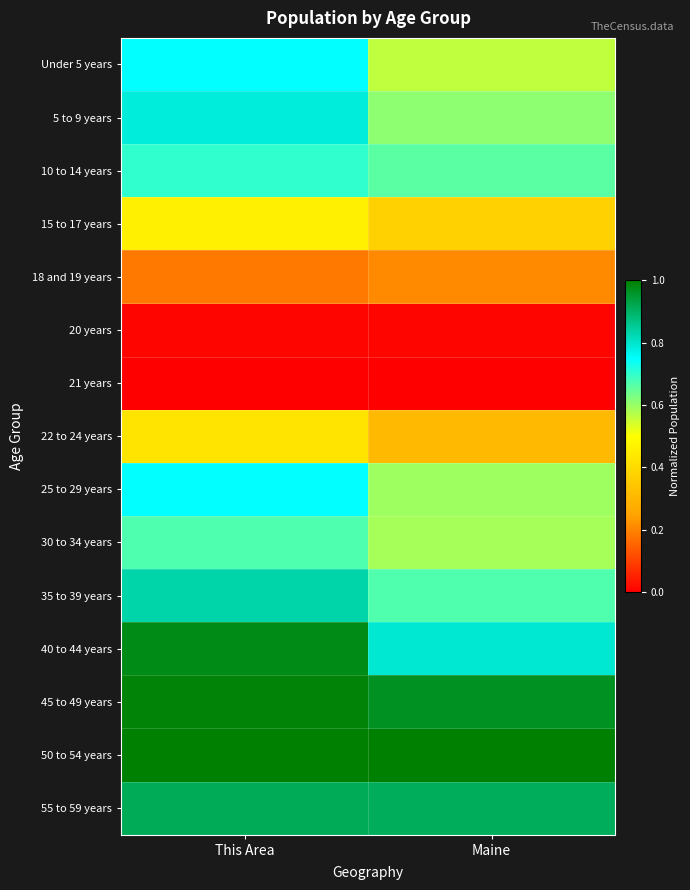

Which has a higher value, This Area or Maine?

This Area